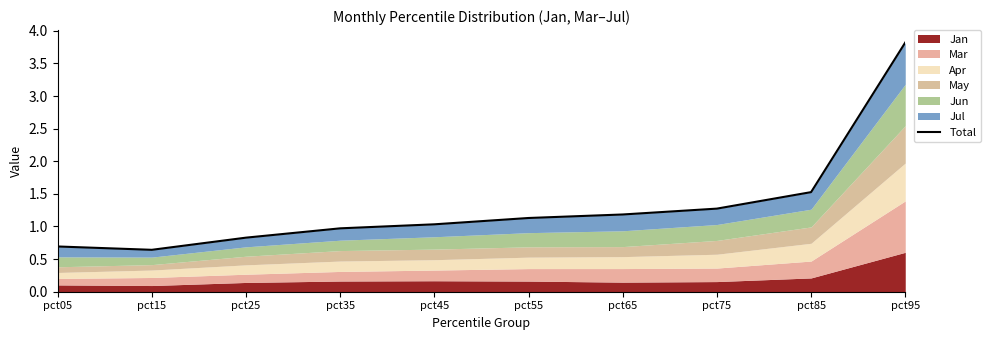

What is the change in value from pct45 to pct55?

+0.1